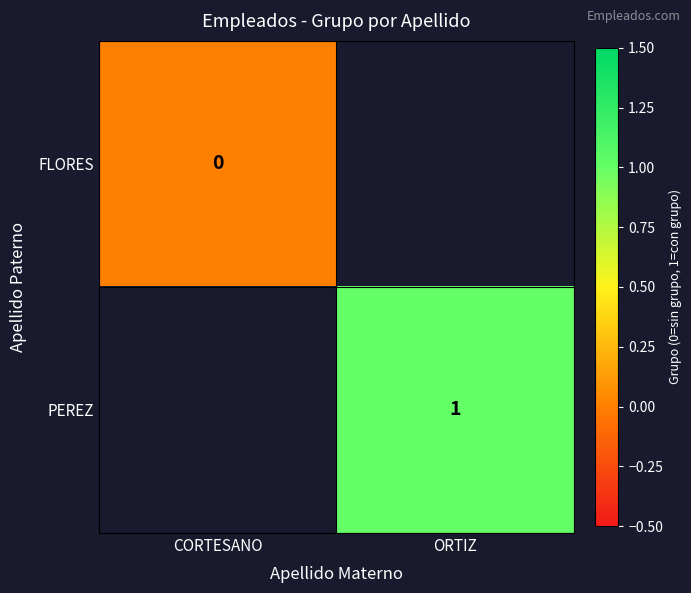

The value of PEREZ at ORTIZ is 1. True or false?

True